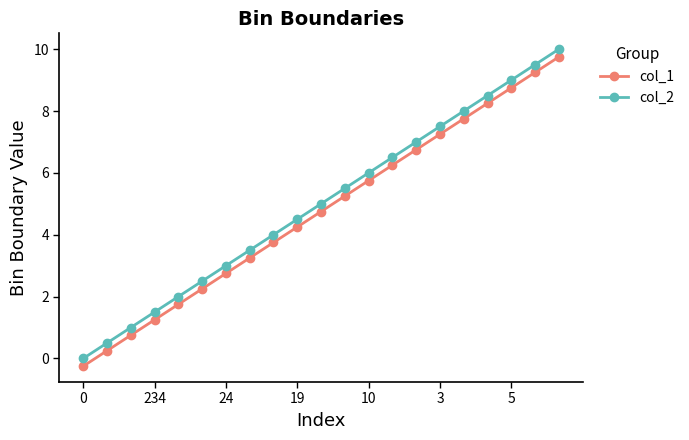

What is the highest value of the col_1 series?

9.8